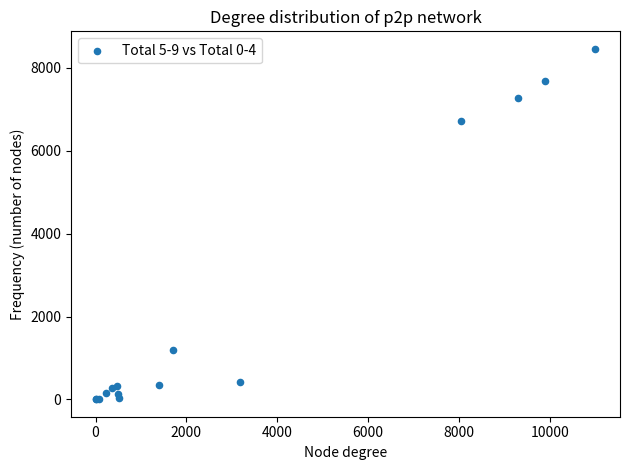

What Y value in the scatter plot is closest to 4230?

6714